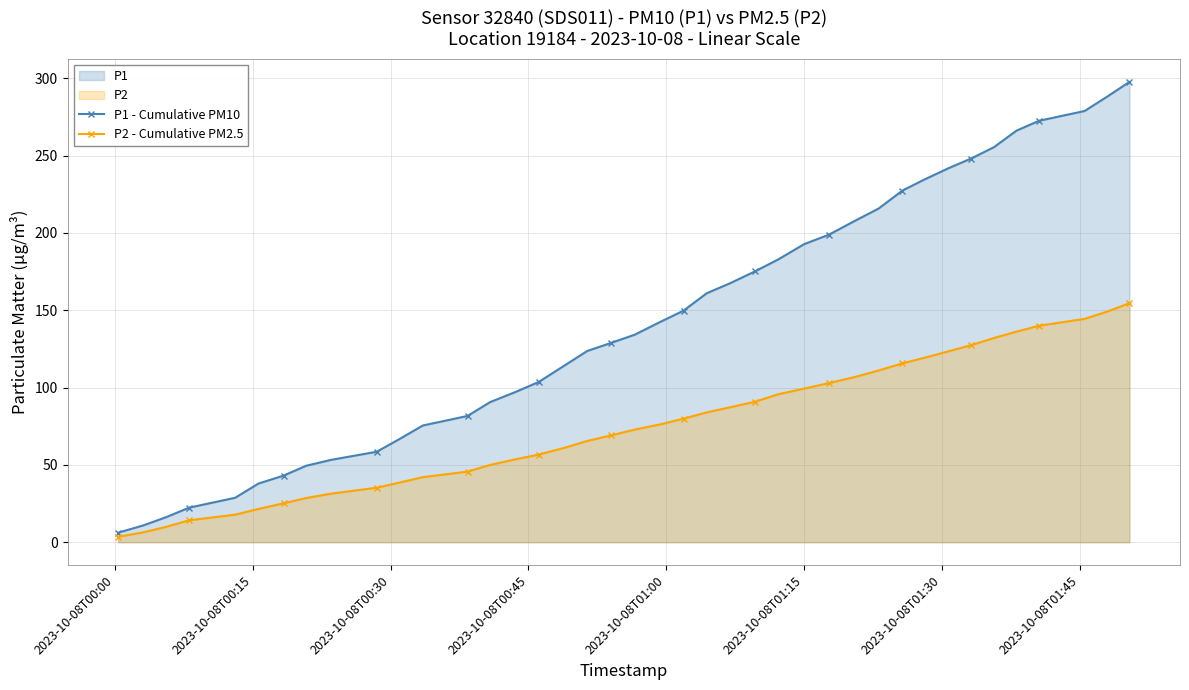

What is the value of the P1 - Cumulative PM10 point at the 30th from the left?

215.8